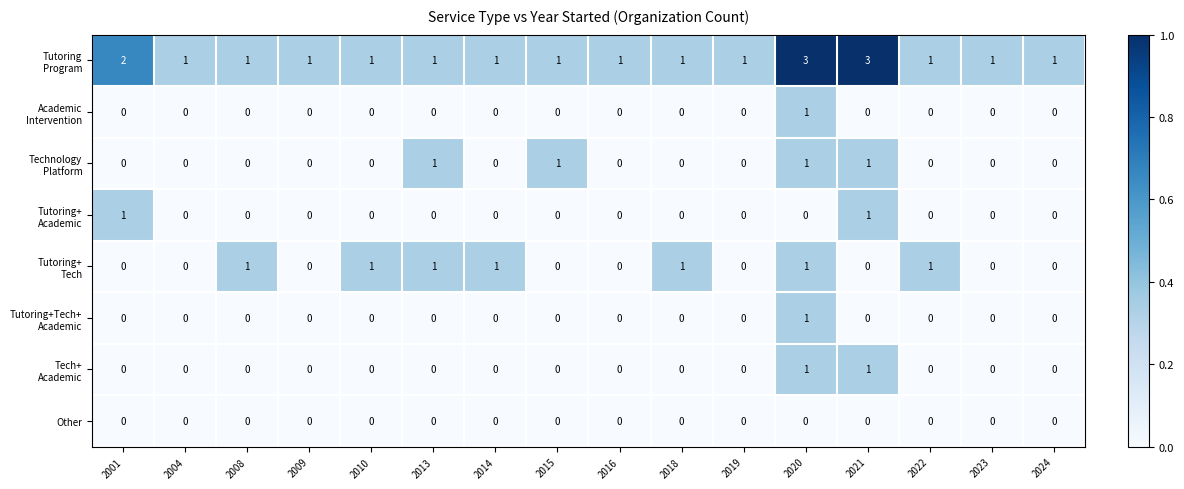

What is the maximum value shown in the chart?

3